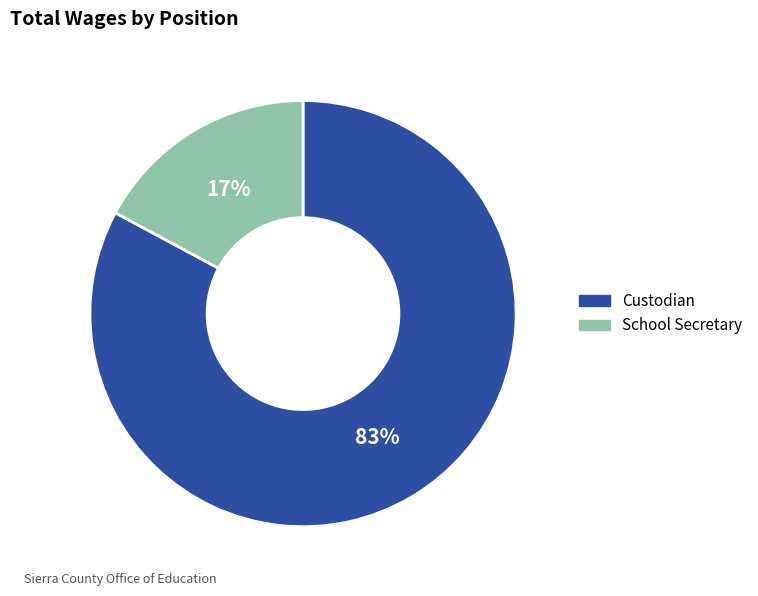

True or false: School Secretary accounts for 2% of the total.

False